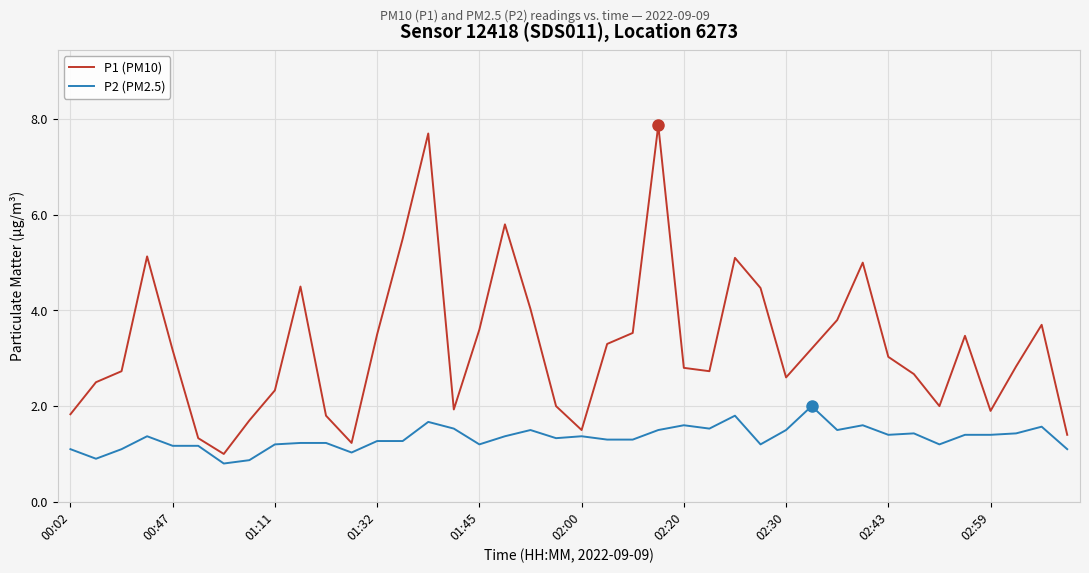

Which series has the widest spread of values?

P1 (PM10)